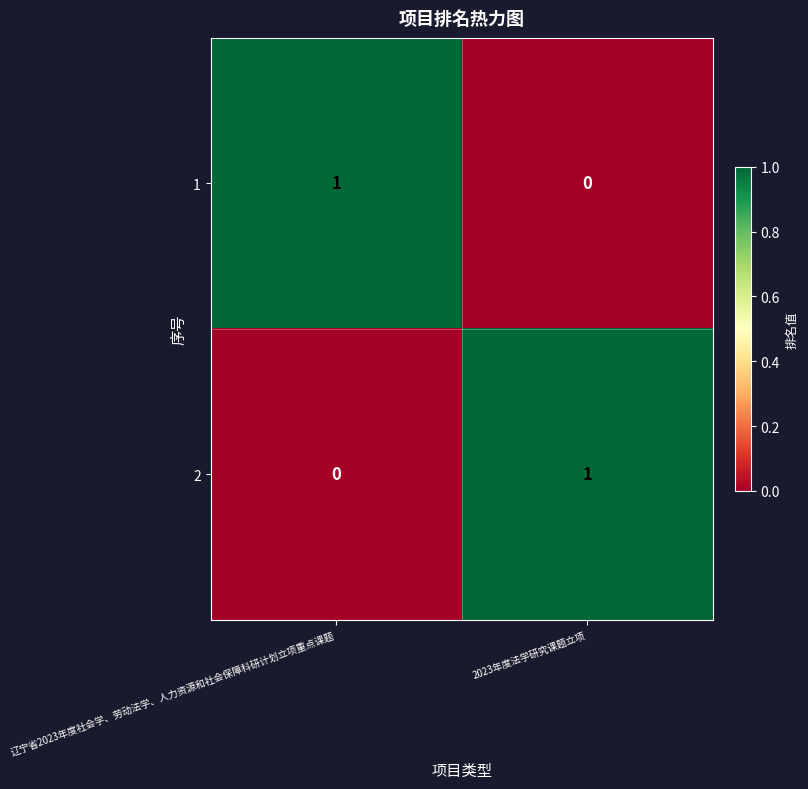

Reading left to right, list all the values displayed in this chart.

1: 辽宁省2023年度社会学、劳动法学、人力资源和社会保障科研计划立项重点课题=1	2023年度法学研究课题立项=0
2: 辽宁省2023年度社会学、劳动法学、人力资源和社会保障科研计划立项重点课题=0	2023年度法学研究课题立项=1